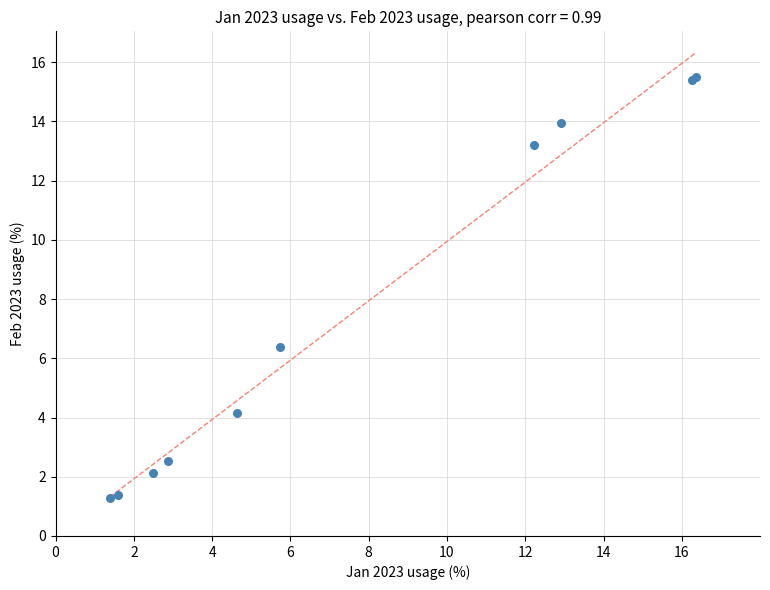

What Y value in the scatter plot is closest to 8?

6.4